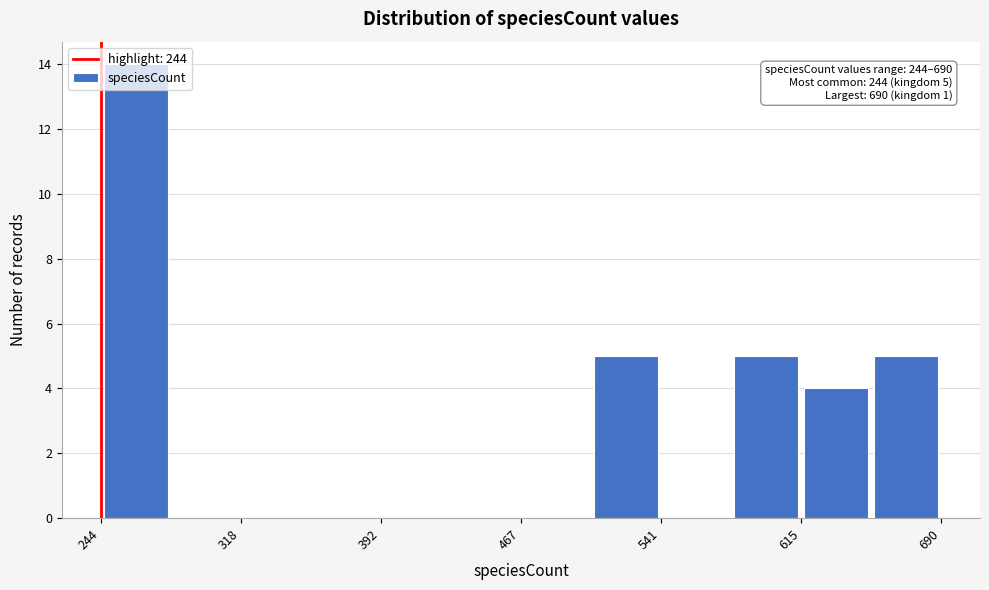

Read against the x-axis, roughly where is the centre of the tallest bar?

260